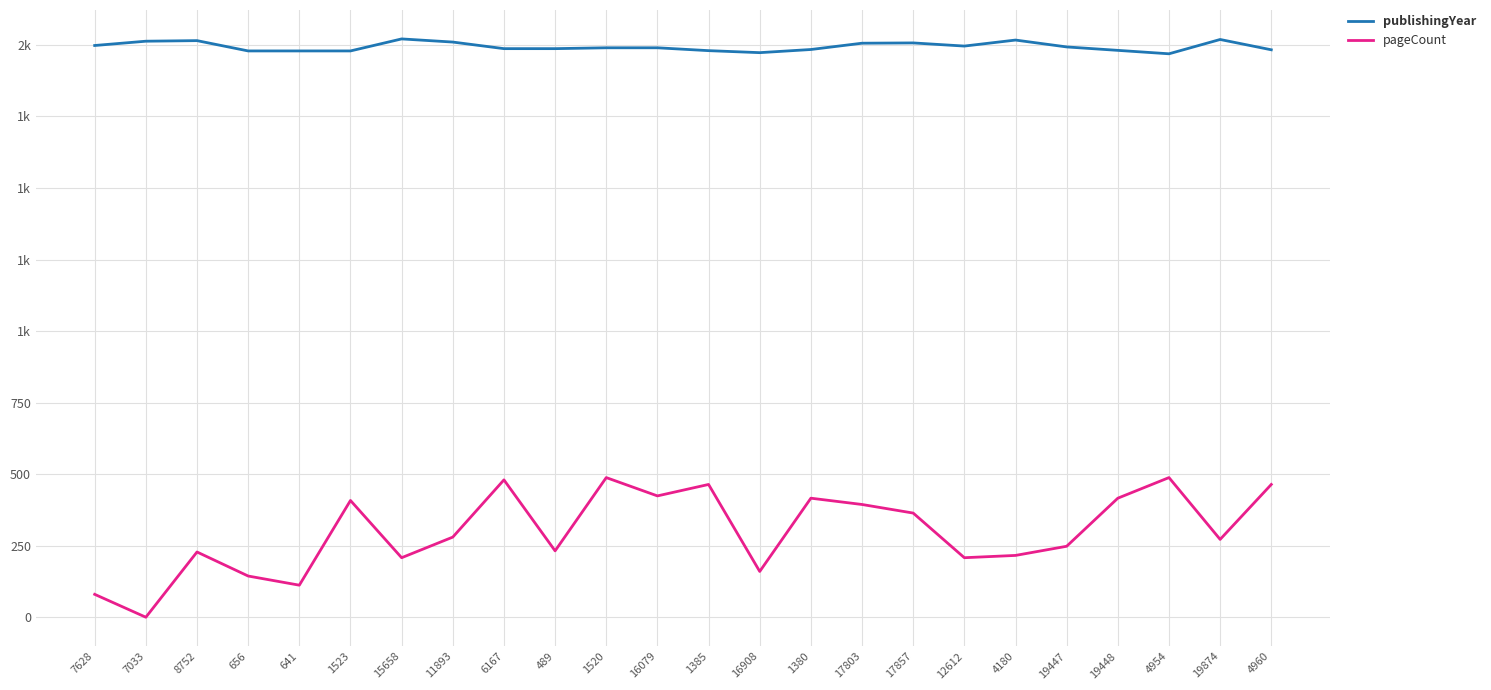

True or false: pageCount has a value of 112 at 641.

True